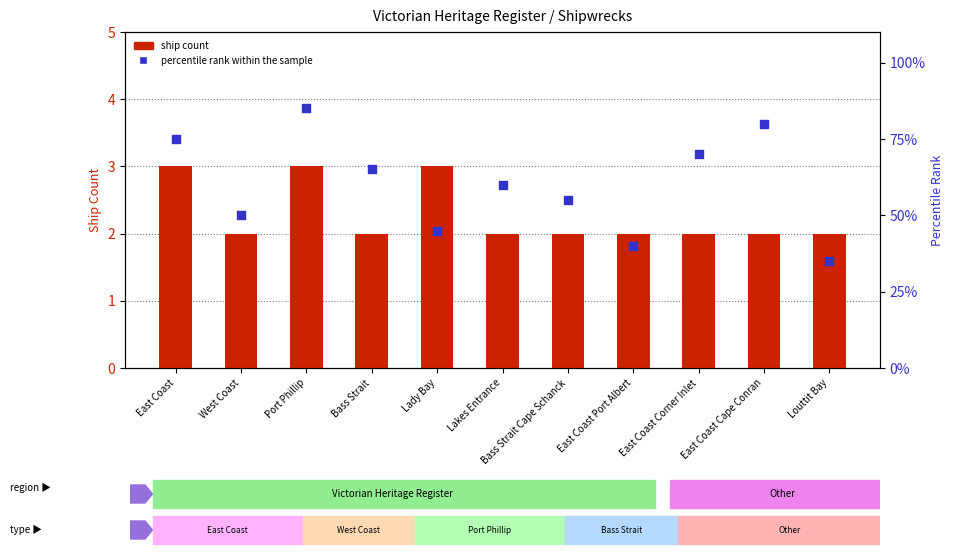

Which series has the largest total across all categories?

percentile rank within the sample